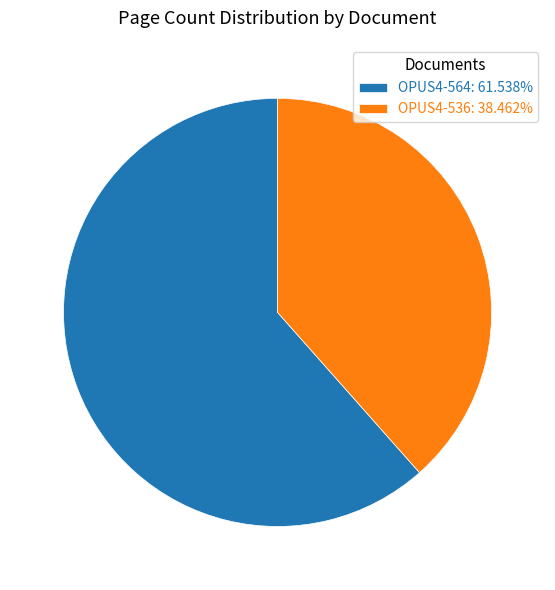

Which category has the biggest portion of the pie?

OPUS4-564